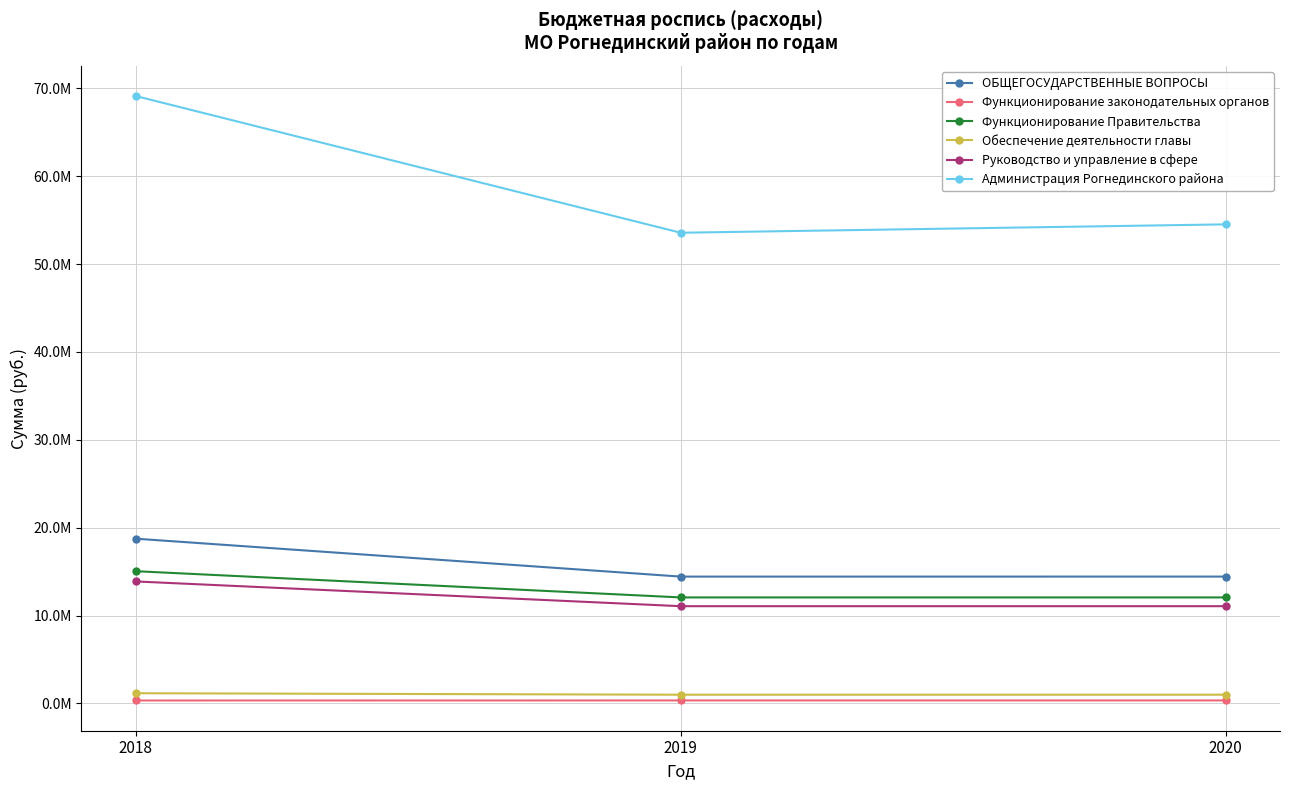

What is the difference between the highest and lowest values at 2019?

53222900.8